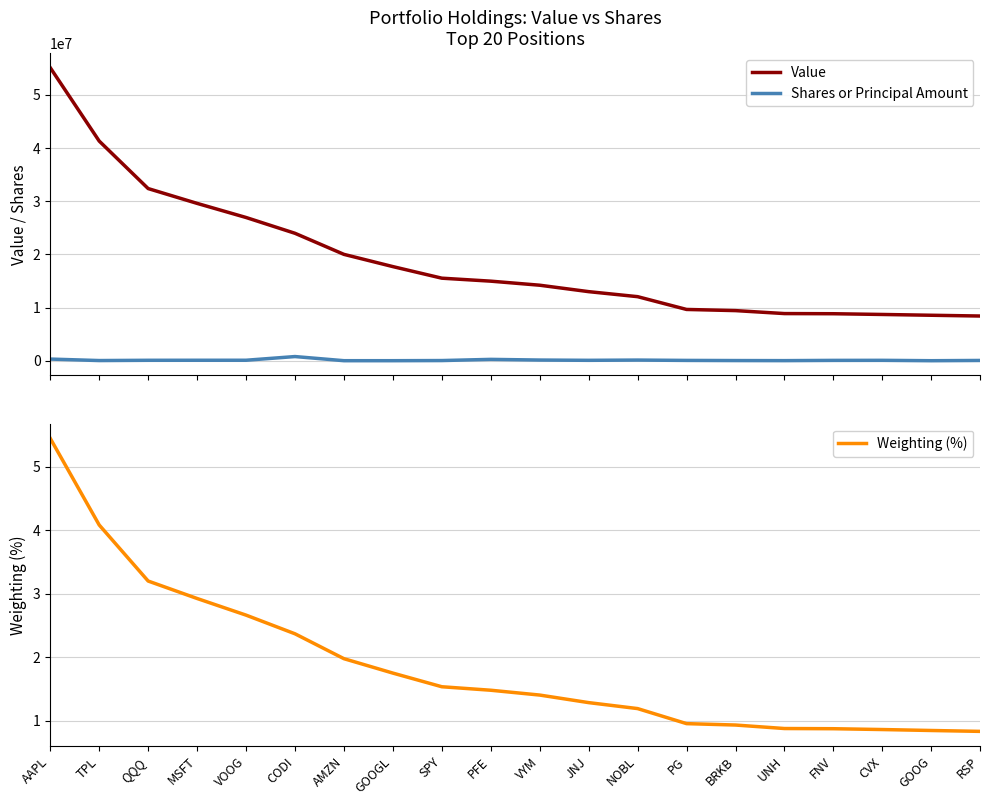

The Weighting (%) series shows 1.0 at CODI. True or false?

False